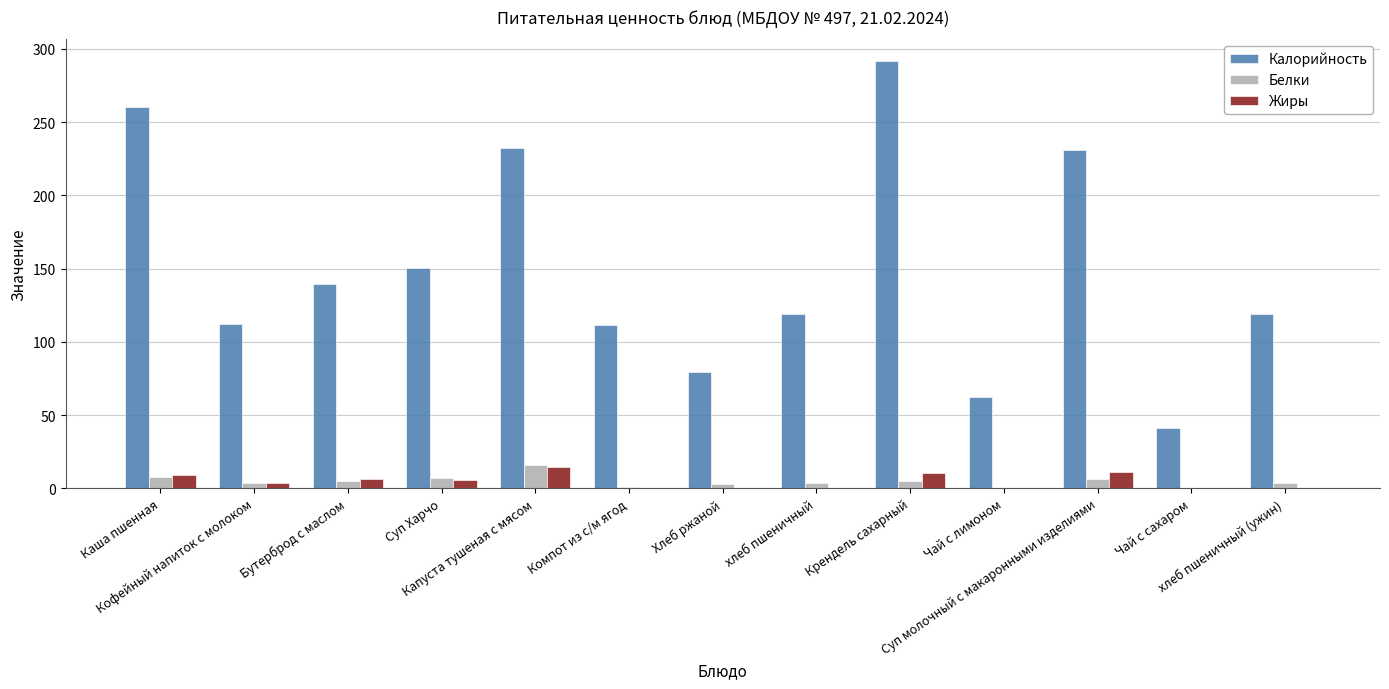

What is the maximum value for Жиры?

14.3